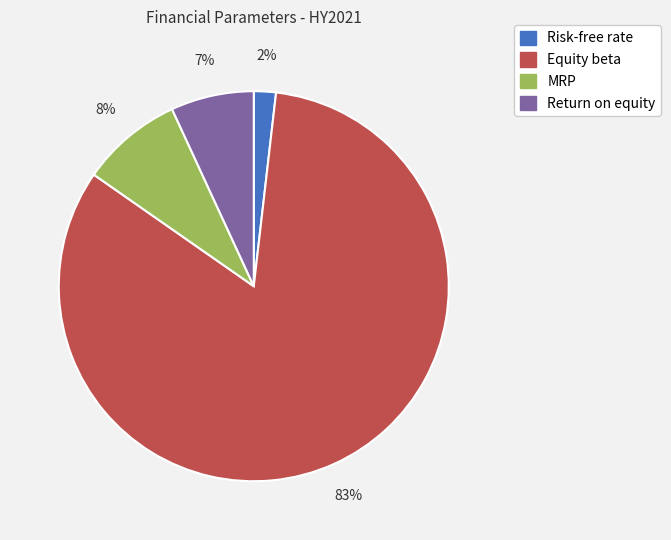

True or false: Return on equity accounts for 1% of the total.

False